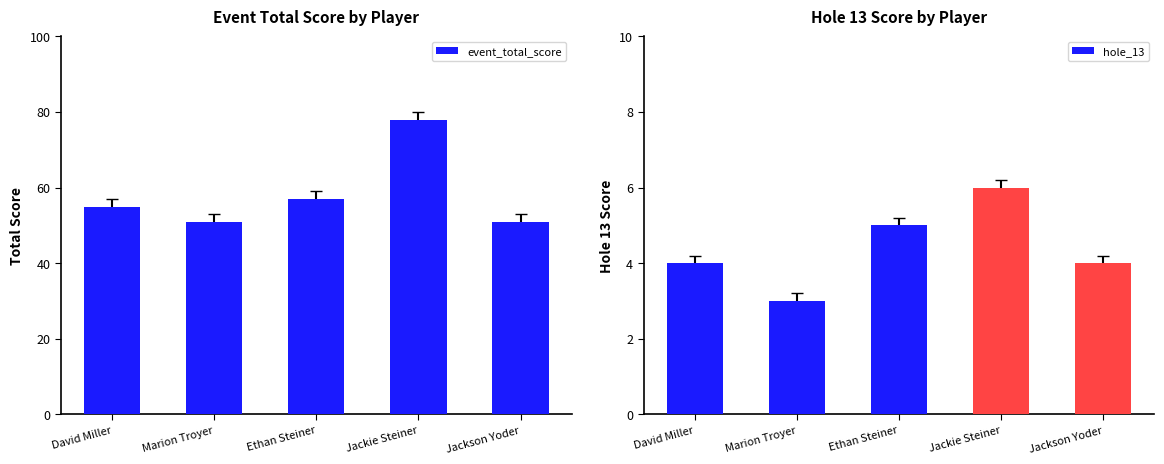

Which series has the largest range (max minus min)?

event_total_score